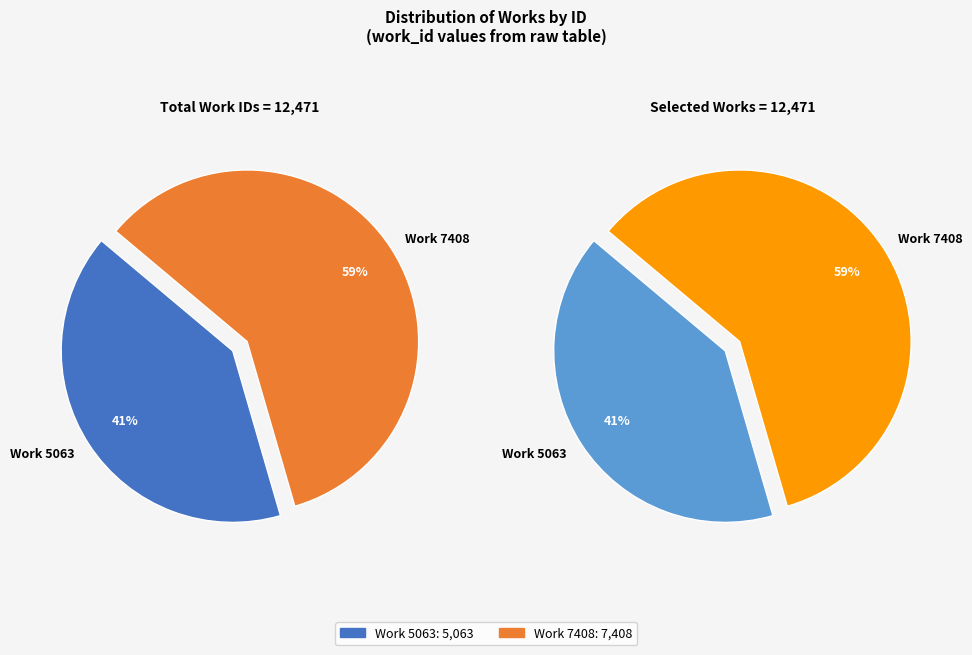

Which category has the smallest portion of the pie?

Work 5063